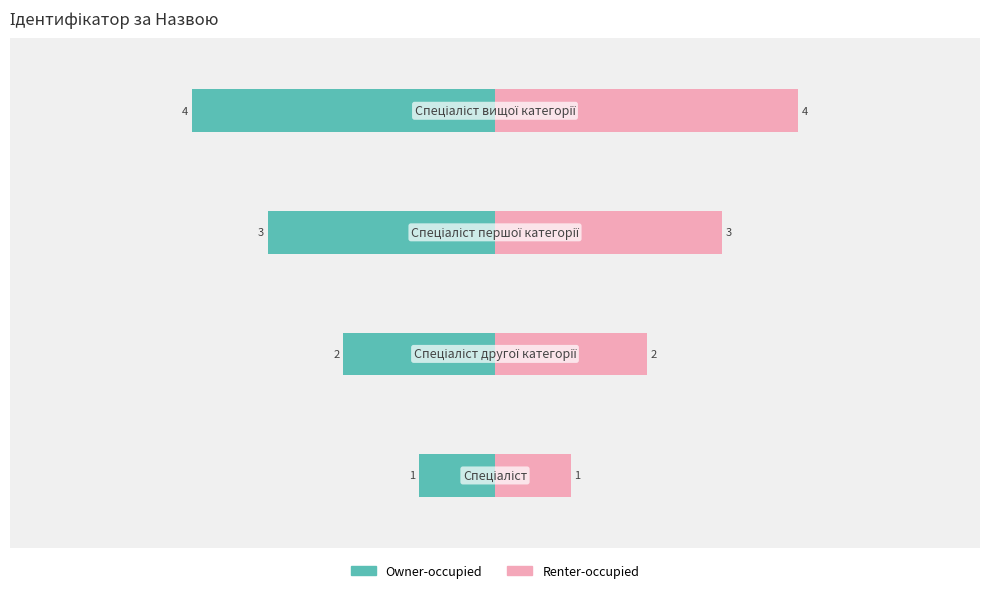

What is the difference between the maximum and minimum values in the Renter-occupied series?

3